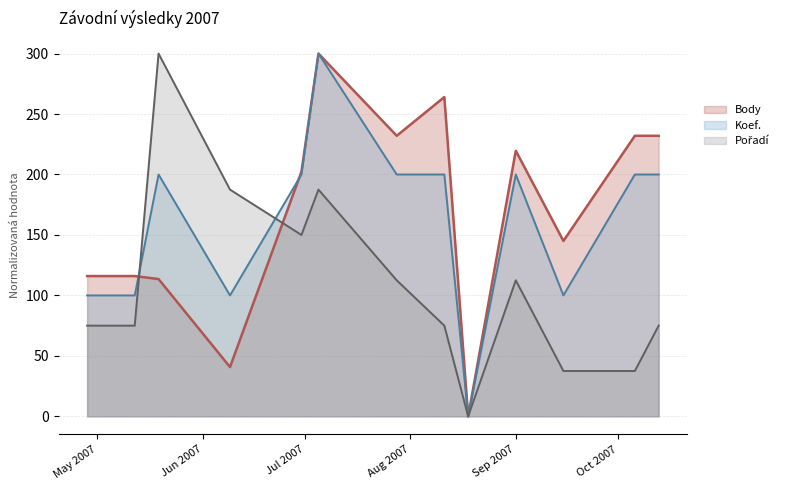

How many data points in Koef. are less than 200?

5